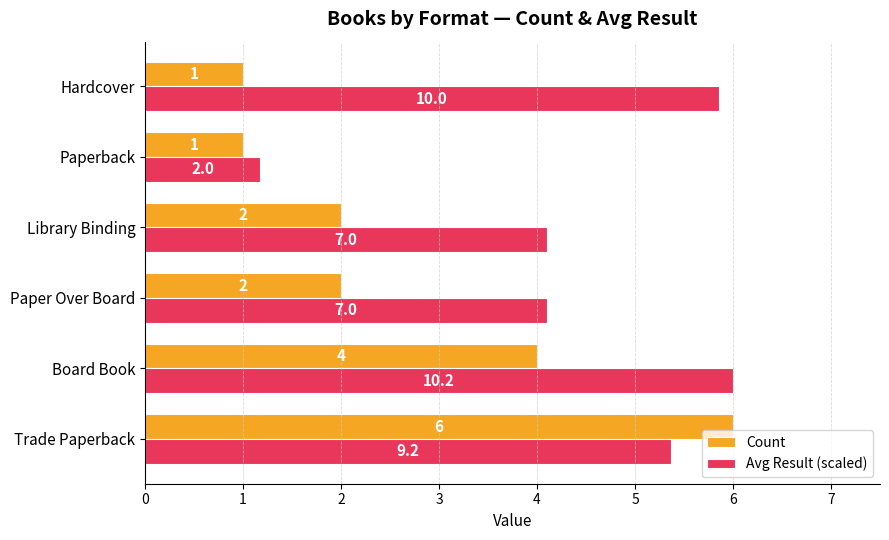

At Board Book, list the series in order from largest to smallest.

Avg Result (scaled), Count